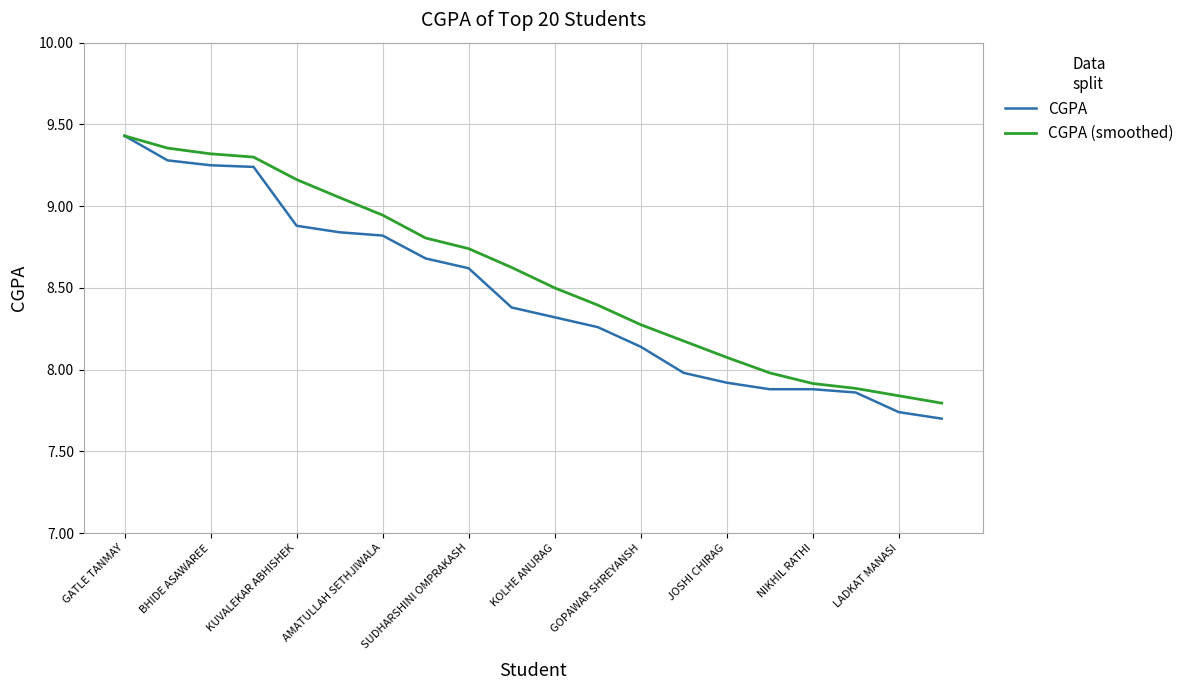

Rank the series by their average value, from lowest to highest.

CGPA, CGPA (smoothed)